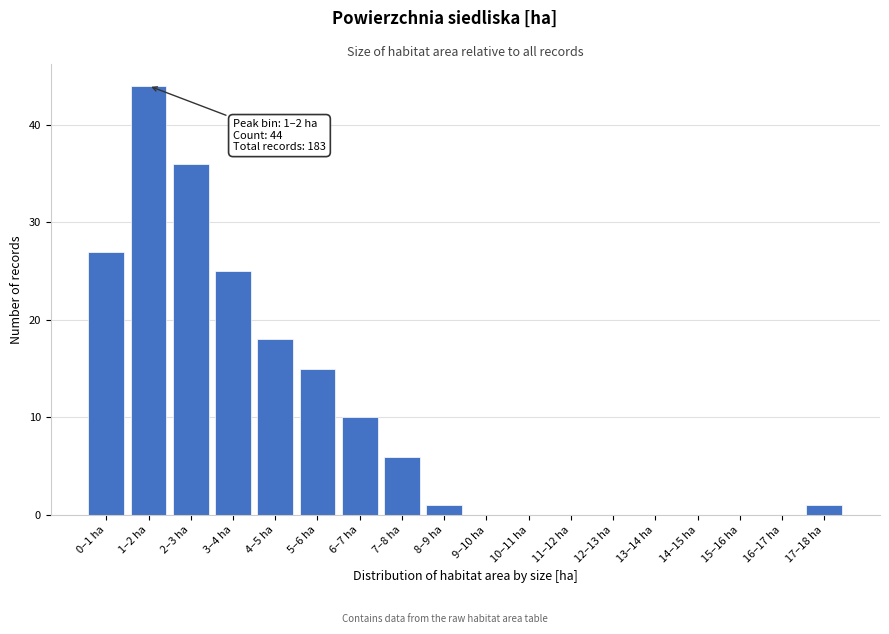

Reading left to right, what are all the values shown in this chart?

0–1 ha=27	1–2 ha=44	2–3 ha=36	3–4 ha=25	4–5 ha=18	5–6 ha=15	6–7 ha=10	7–8 ha=6	8–9 ha=1	9–10 ha=0	10–11 ha=0	11–12 ha=0	12–13 ha=0	13–14 ha=0	14–15 ha=0	15–16 ha=0	16–17 ha=0	17–18 ha=1